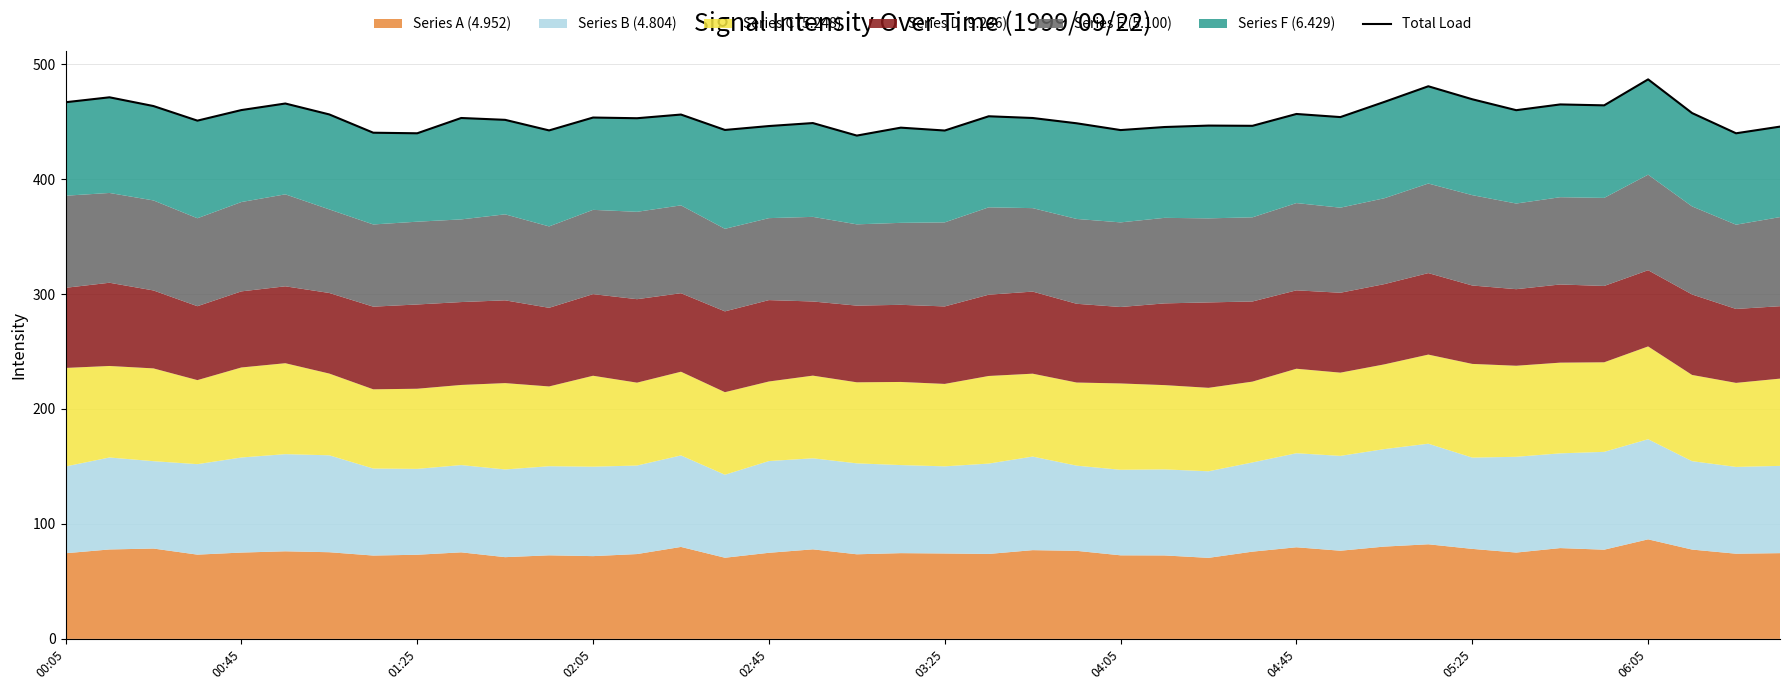

The value at 33 is 131.5. True or false?

False